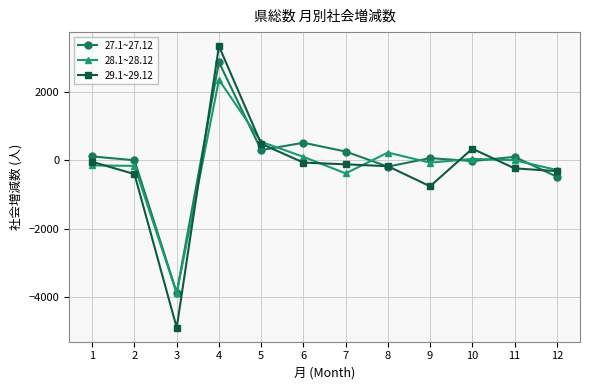

The 29.1~29.12 series shows -175 at 8. True or false?

True